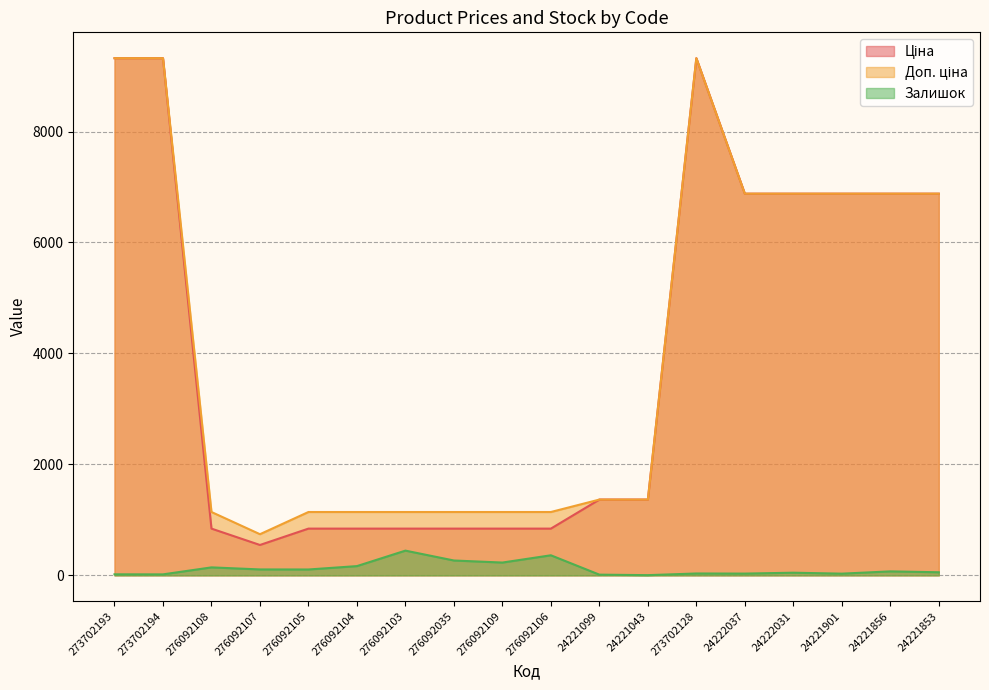

What position from the right is 24221099?

8